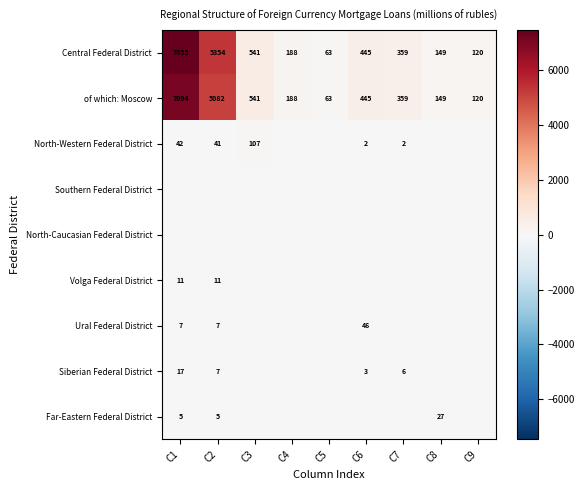

True or false: of which: Moscow has a value of 63 at C5.

True